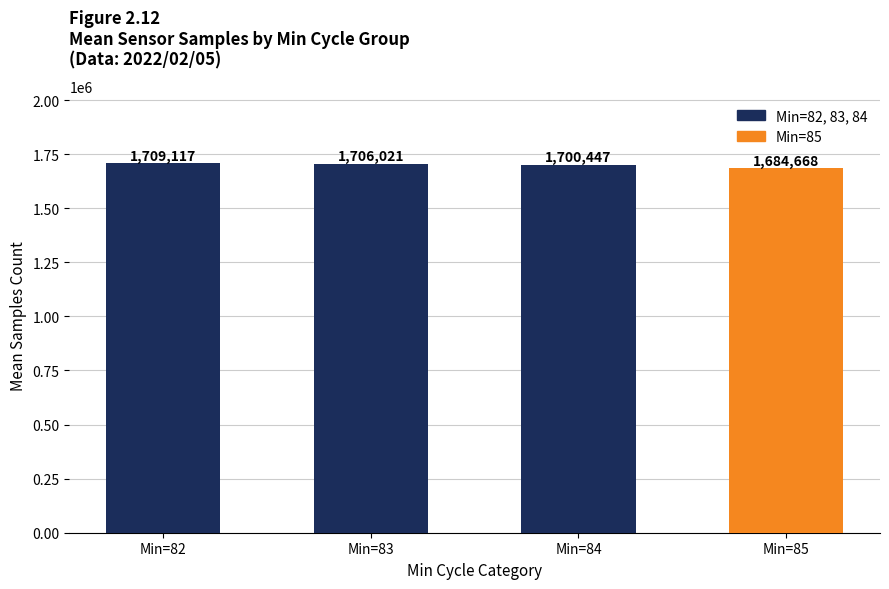

What is the ratio of the value at Min=83 to the value at Min=82?

1.0